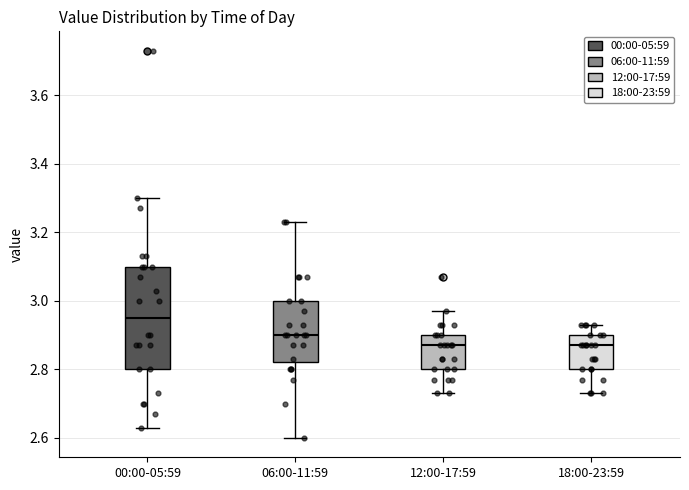

Reading left to right, transcribe this box plot: for each box, give where its median line is, the range the box spans, and where its two whiskers end, as read against the y-axis. The values are not printed on the chart, so give them approximately, as read against the axis.

00:00-05:59: median 2.96, box 2.80 to 3.10, whiskers 2.64 to 3.30
06:00-11:59: median 2.90, box 2.82 to 3.00, whiskers 2.60 to 3.24
12:00-17:59: median 2.88, box 2.80 to 2.90, whiskers 2.74 to 2.98
18:00-23:59: median 2.88, box 2.80 to 2.90, whiskers 2.74 to 2.94